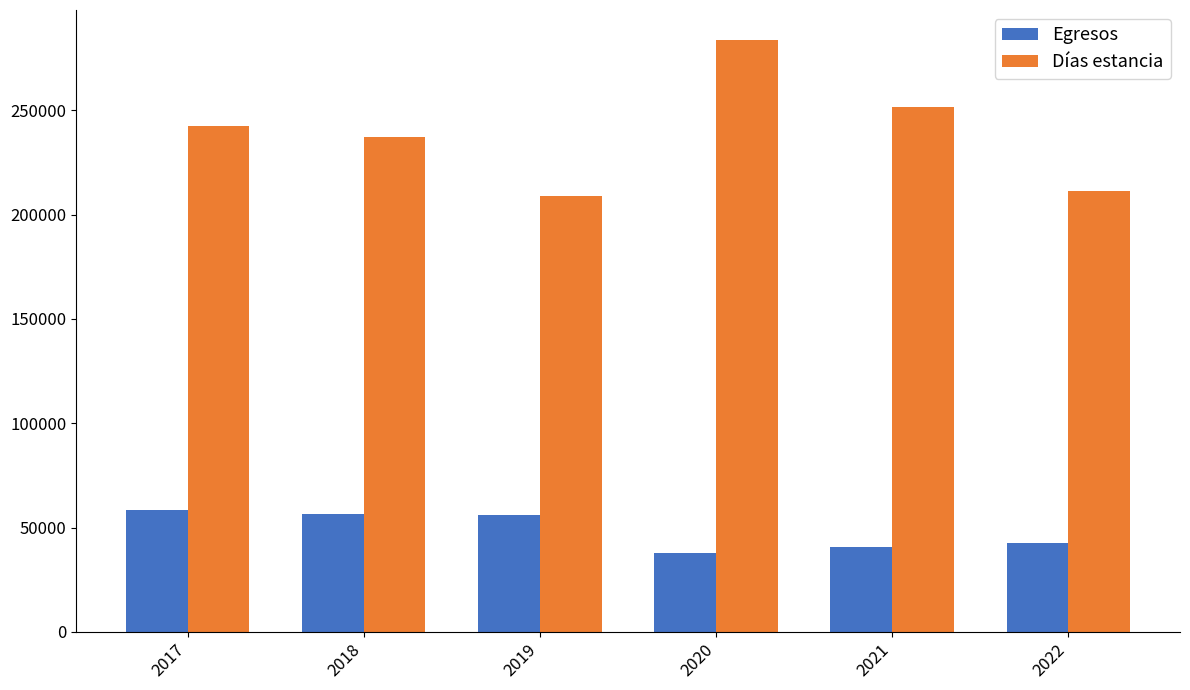

What value does the Egresos series have at 2021, to the nearest 100?

40900